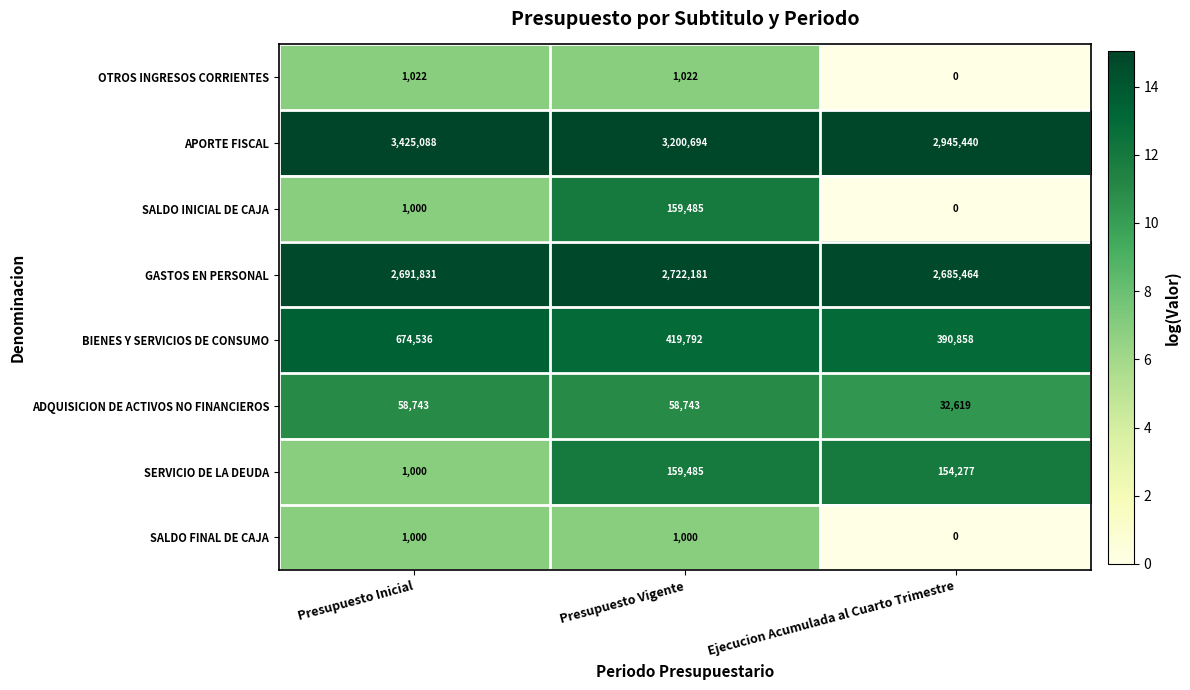

Is it true that SALDO INICIAL DE CAJA equals 1395 at Presupuesto Inicial?

False